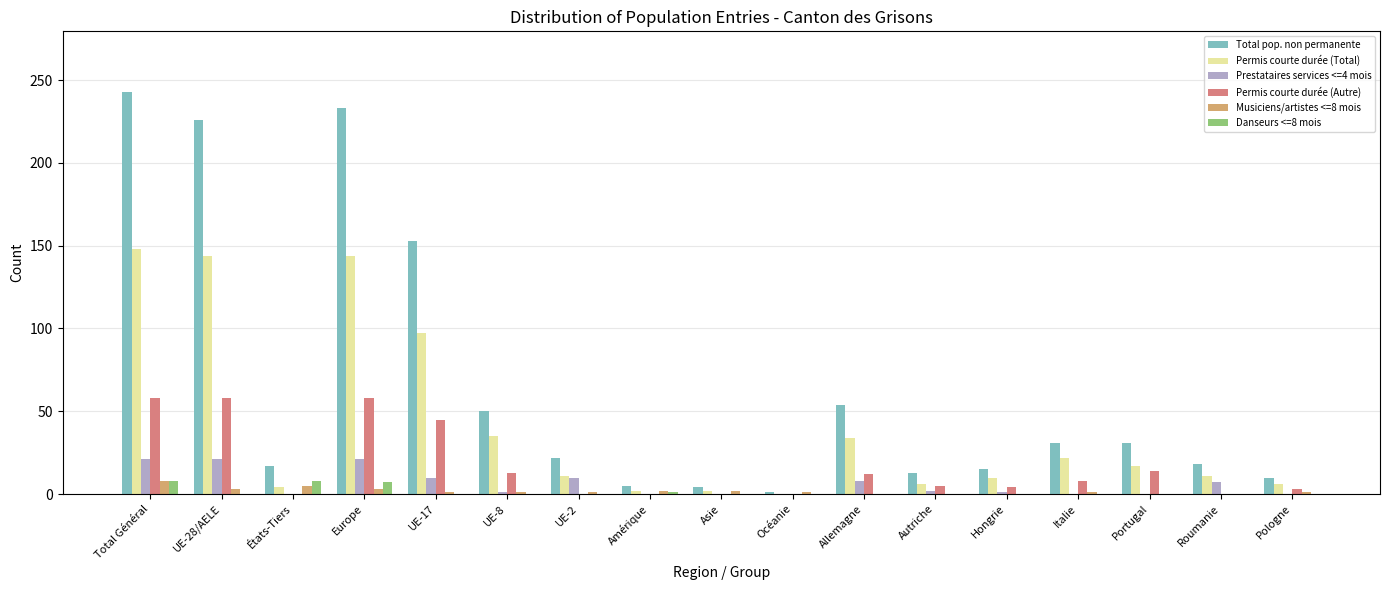

What is the highest value of the Permis courte durée (Total) series?

148